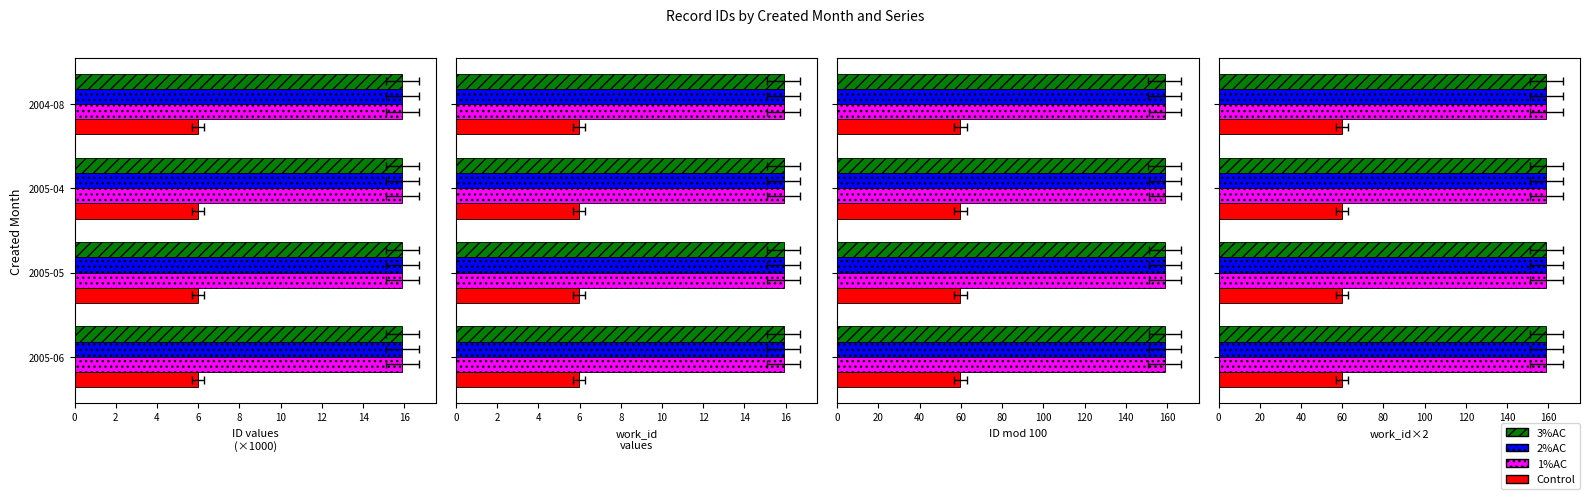

Between 2004-08 and 2005-05, which series saw the biggest shift?

3%AC